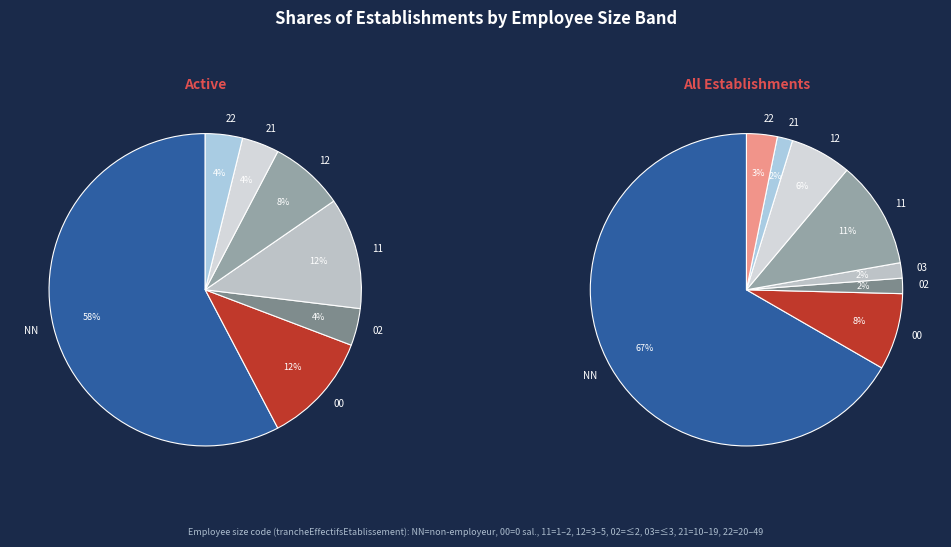

To the nearest percent, what is the combined percentage of 12 and 02?

8%